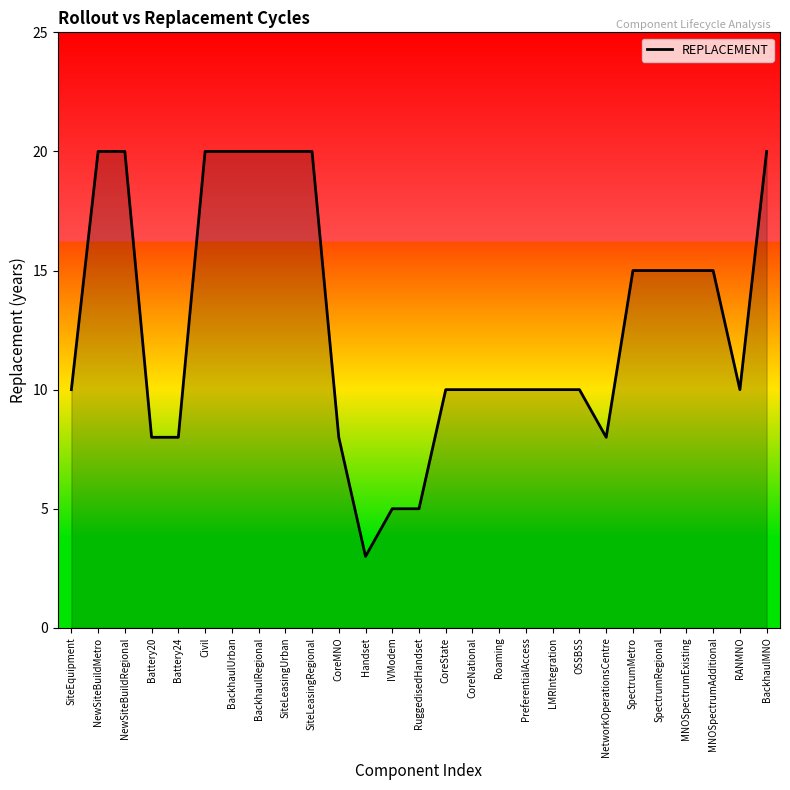

Reading left to right, list all the values displayed in this chart.

SiteEquipment=10	NewSiteBuildMetro=20	NewSiteBuildRegional=20	Battery20=8	Battery24=8	Civil=20	BackhaulUrban=20	BackhaulRegional=20	SiteLeasingUrban=20	SiteLeasingRegional=20	CoreMNO=8	Handset=3	IVModem=5	RuggedisedHandset=5	CoreState=10	CoreNational=10	Roaming=10	PreferentialAccess=10	LMRIntegration=10	OSSBSS=10	NetworkOperationsCentre=8	SpectrumMetro=15	SpectrumRegional=15	MNOSpectrumExisting=15	MNOSpectrumAdditional=15	RANMNO=10	BackhaulMNO=20